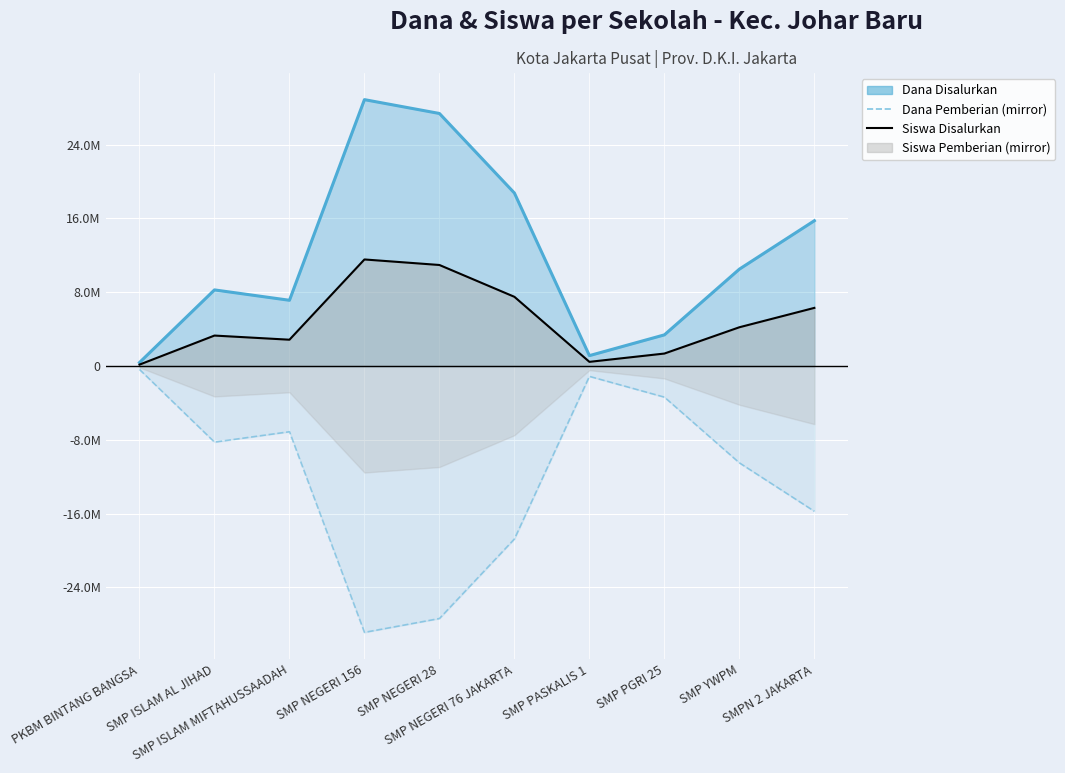

True or false: Dana Pemberian has more than 0 interior local peaks.

True